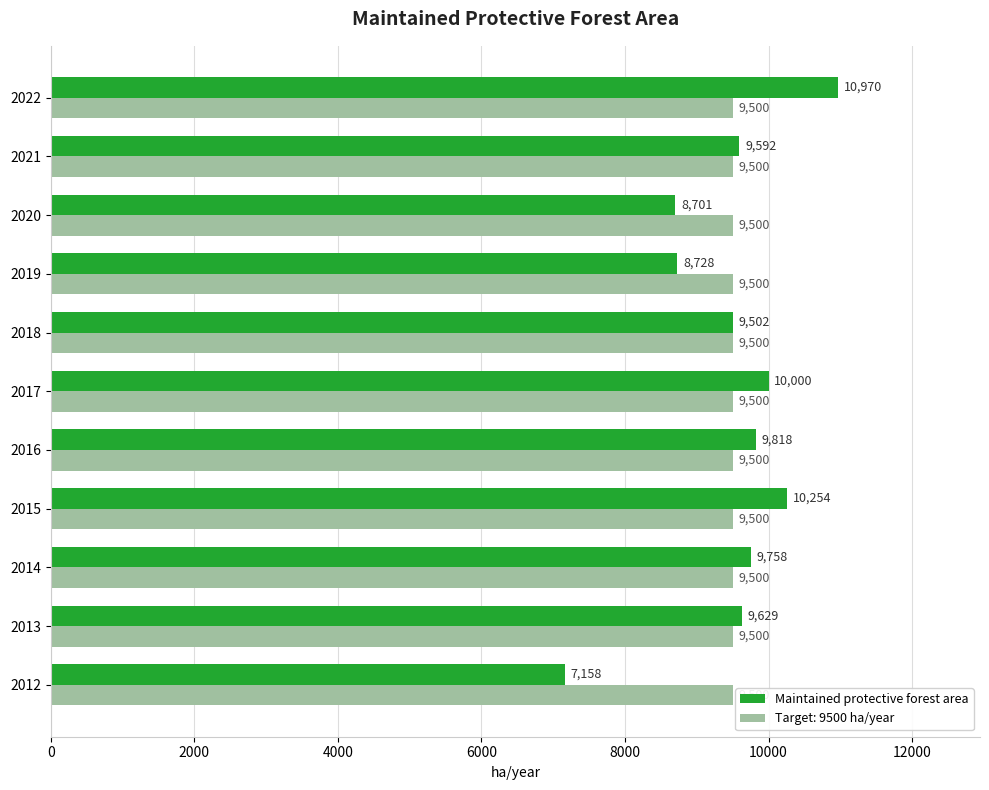

List the series in order of their peak value, highest first.

Maintained protective forest area, Target: 9500 ha/year